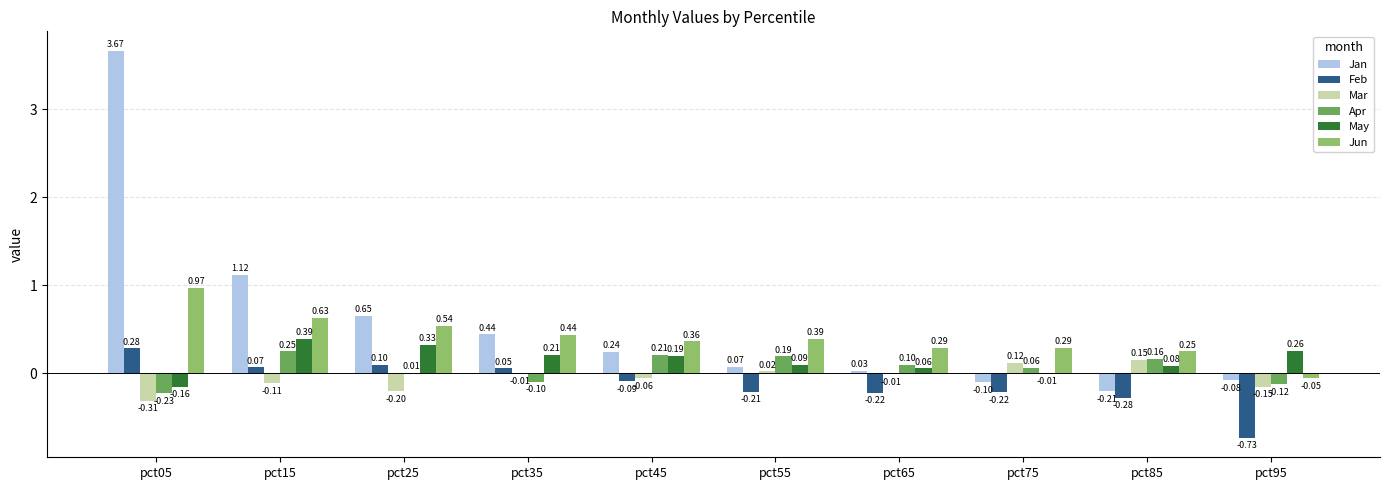

How many values in the Apr series exceed 0?

7